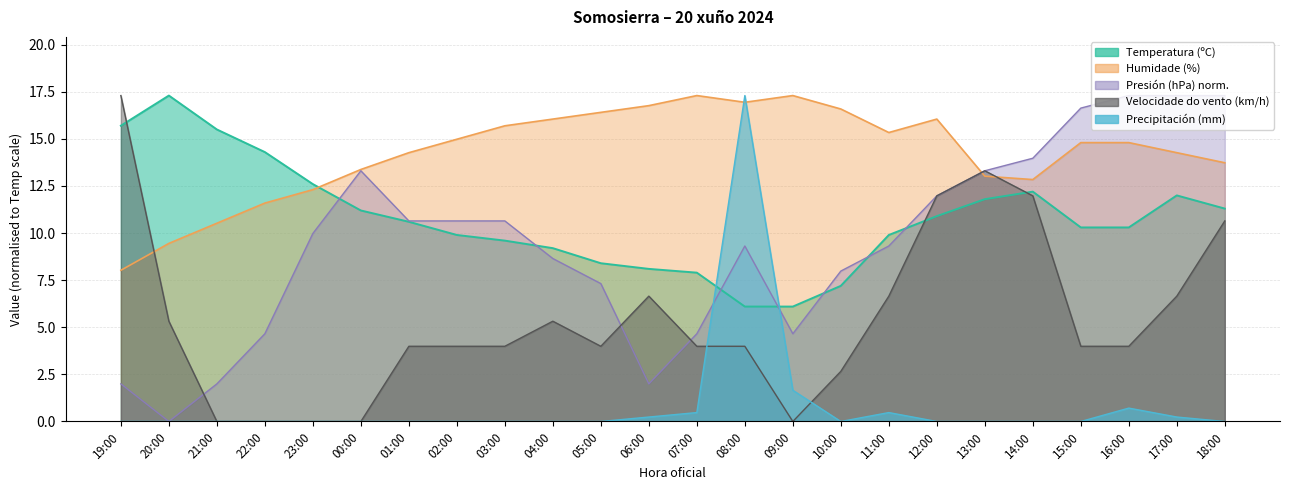

The Precipitación (mm) series shows 0.0 at 04:00. True or false?

True